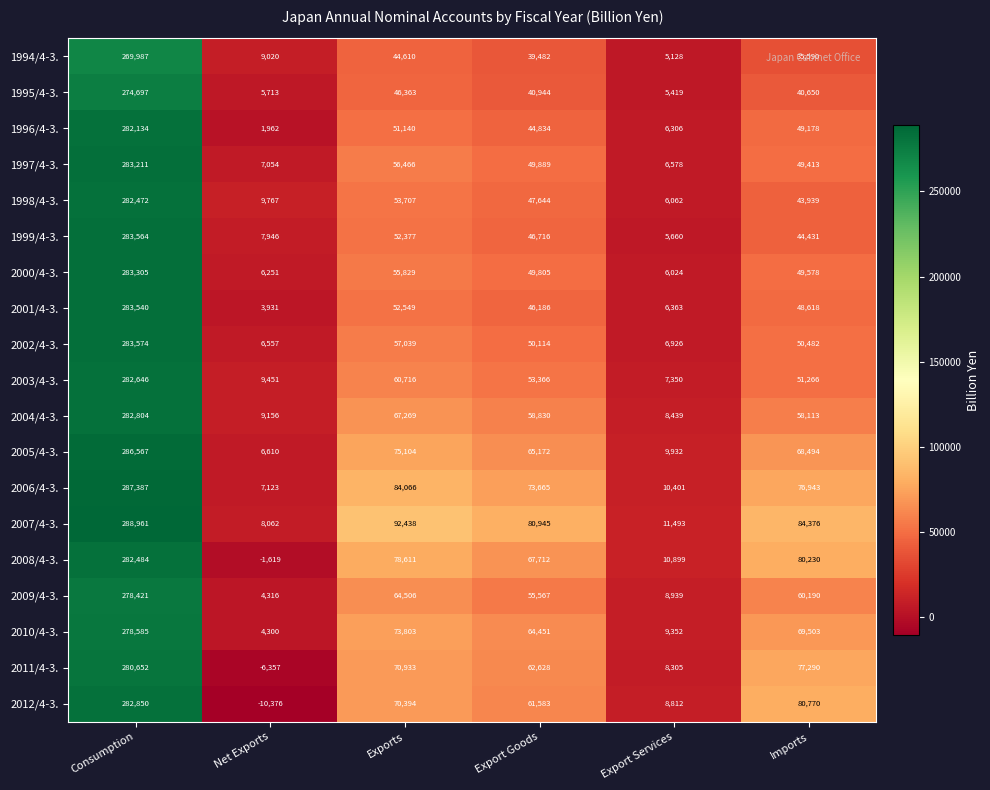

What is the sum of the 2010/4-3. values at Imports and Export Goods?

133954